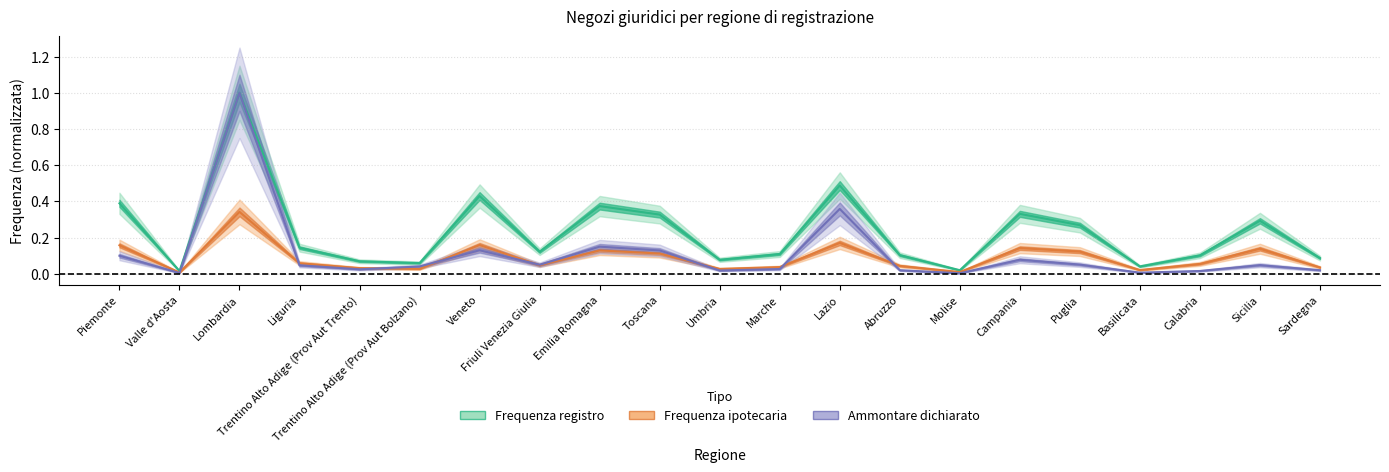

What is the difference between the highest and lowest values at Calabria?

0.1